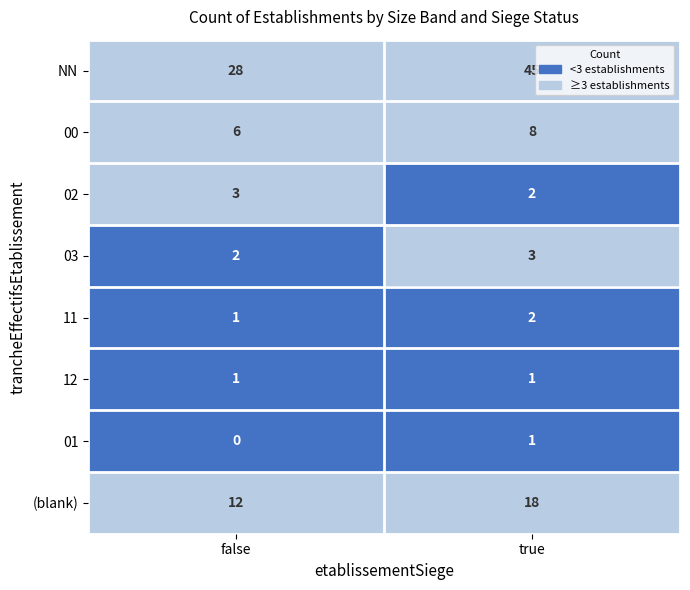

What is the sum of all NN values?

73